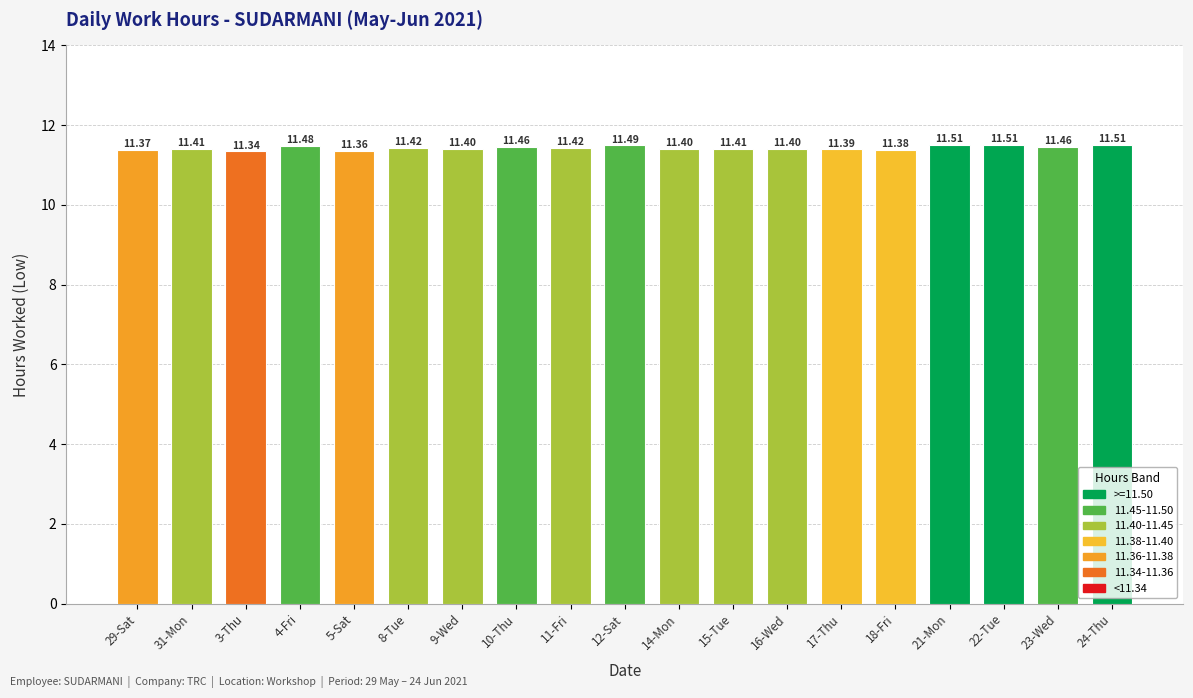

What is the sum of all values?

217.1